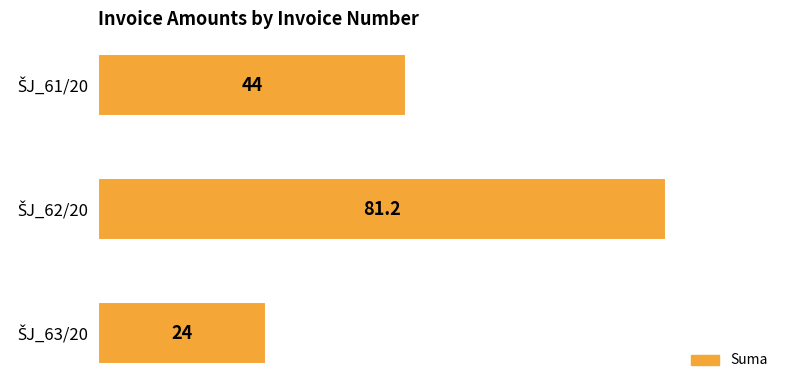

Reading top to bottom, extract all data points from this chart.

44.0	81.2	24.0